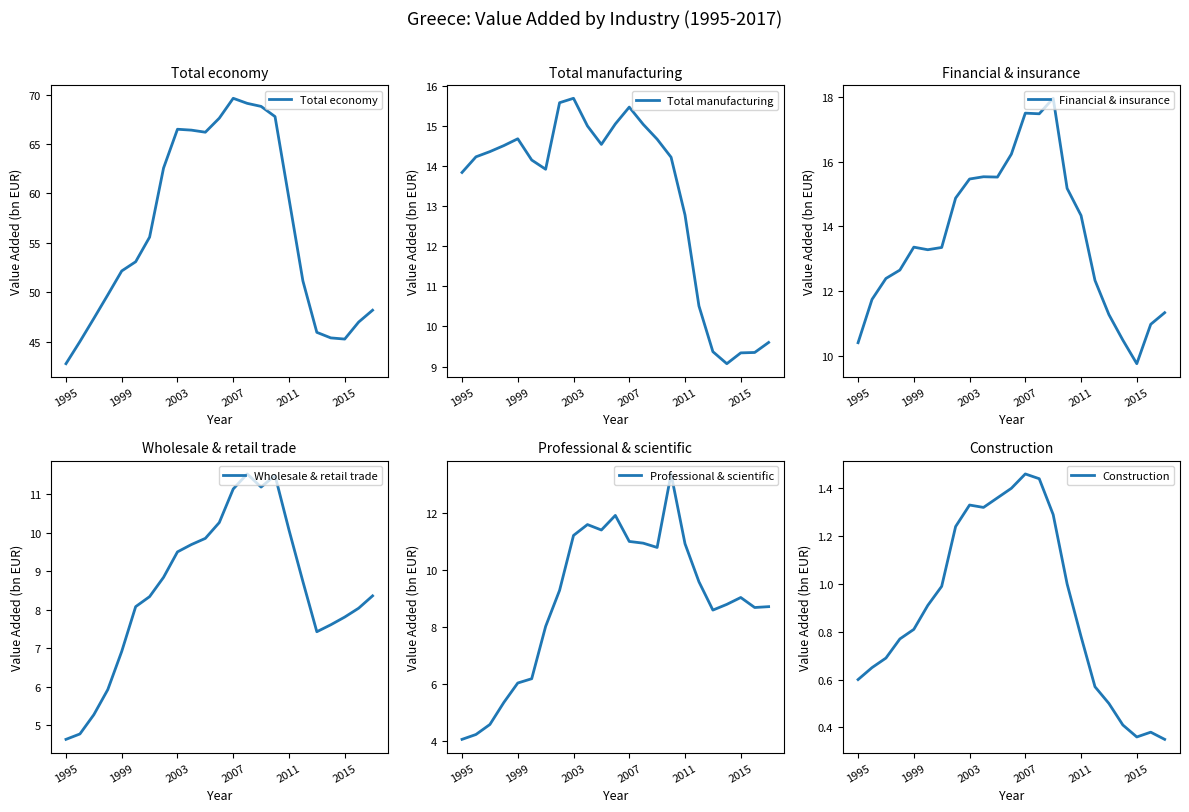

What is the greatest value displayed?

69.6